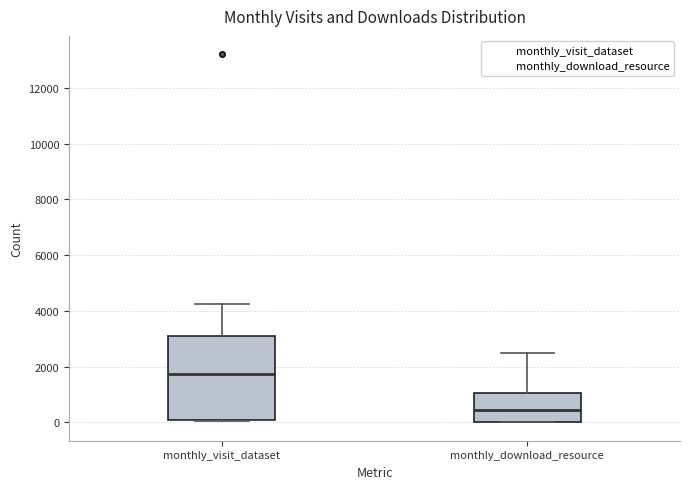

Reading left to right, transcribe this box plot: for each box, give where its median line is, the range the box spans, and where its two whiskers end, as read against the y-axis. The values are not printed on the chart, so give them approximately, as read against the axis.

monthly_visit_dataset: median 1800, box 0 to 3200, whiskers 0 to 4200
monthly_download_resource: median 400, box 0 to 1000, whiskers 0 to 2400